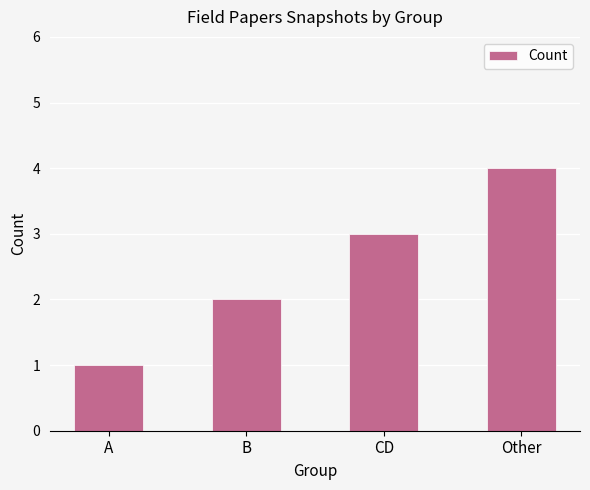

List the labels in order of value, largest first.

Other, CD, B, A